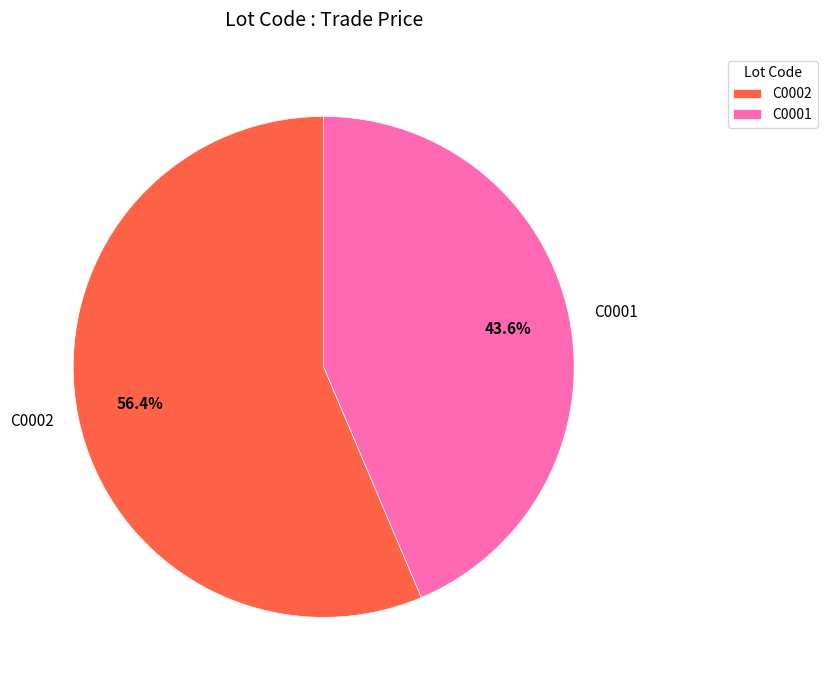

How many slices are in this pie chart?

2